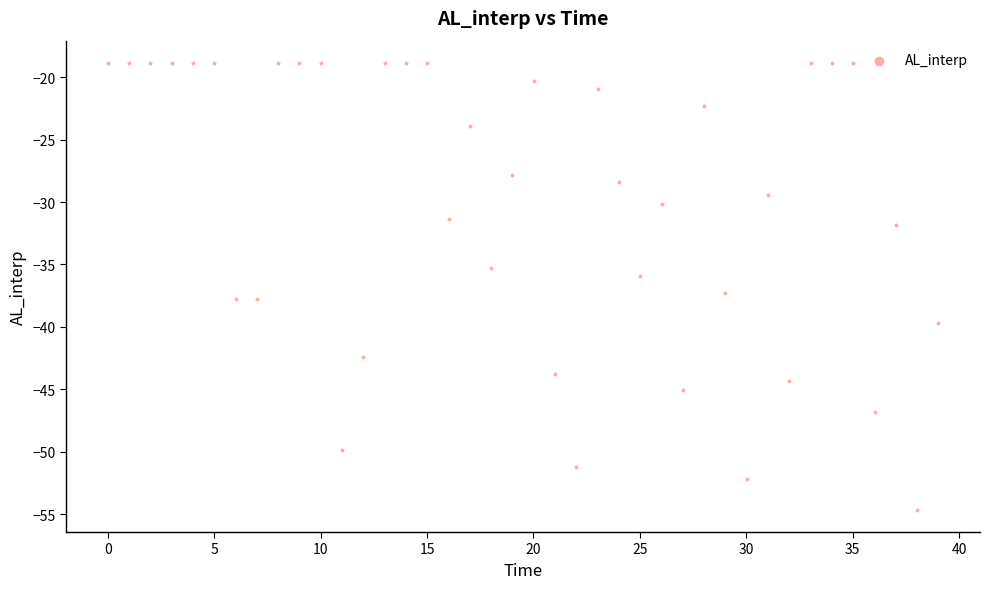

What is the range of Y values (max minus min)?

35.8